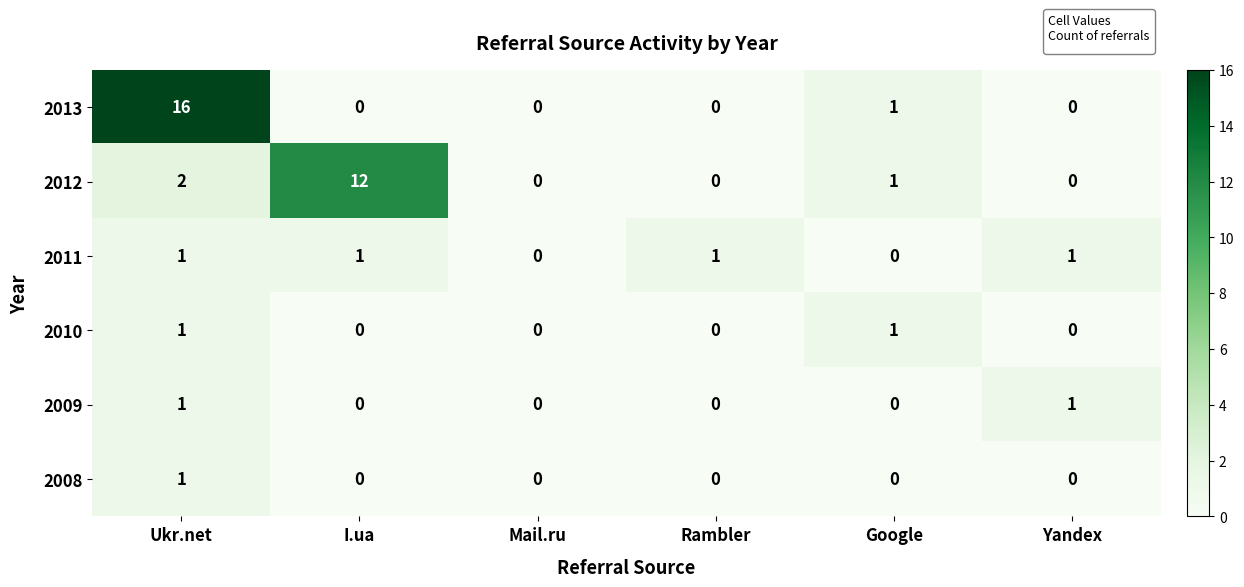

Which series has the widest spread of values?

2013